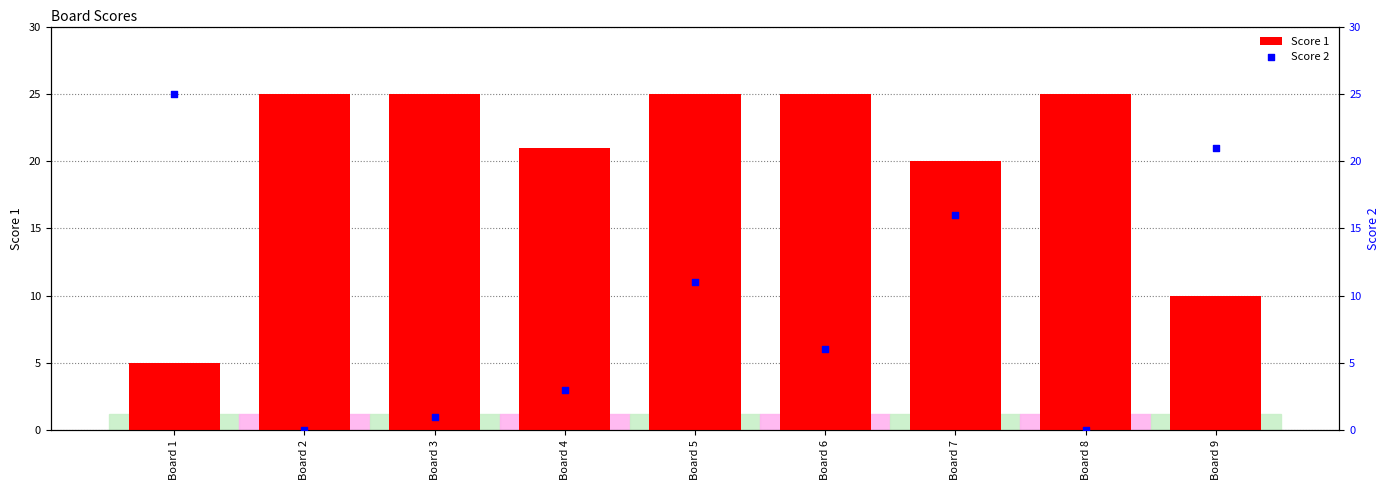

Which series has the largest Y range (max minus min)?

Score 2